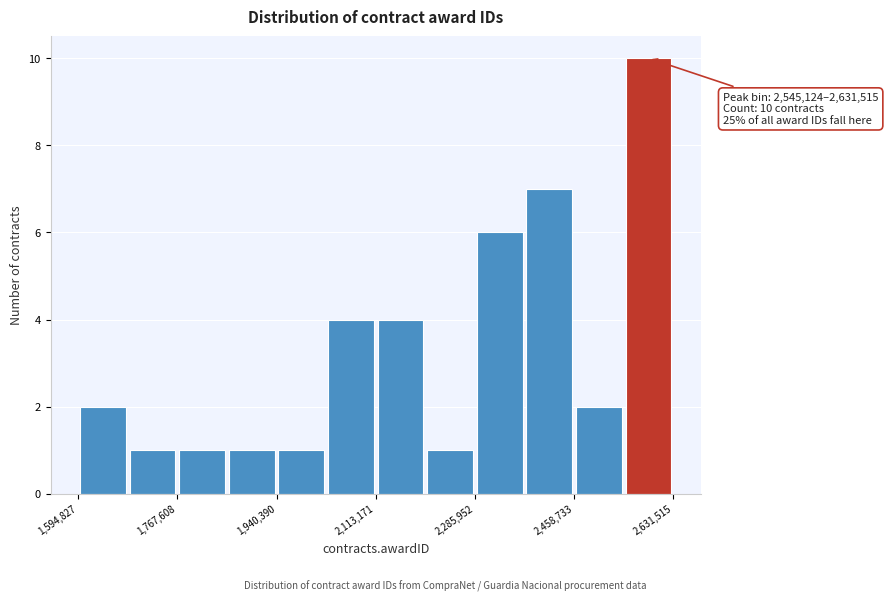

Which range on the x-axis has the tallest bar?

2540000 to 2640000